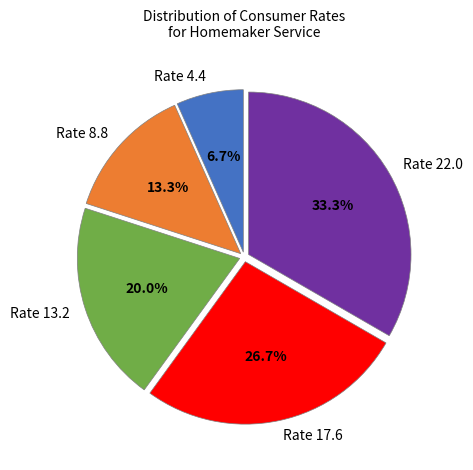

Does any single category account for the majority?

No